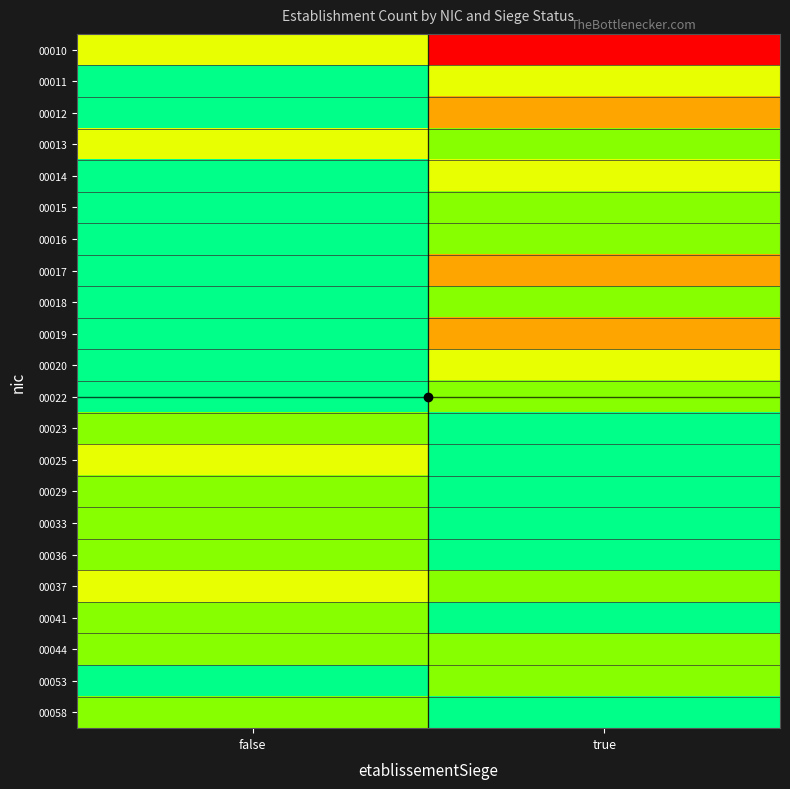

At which category does the chart reach its peak across all series?

true